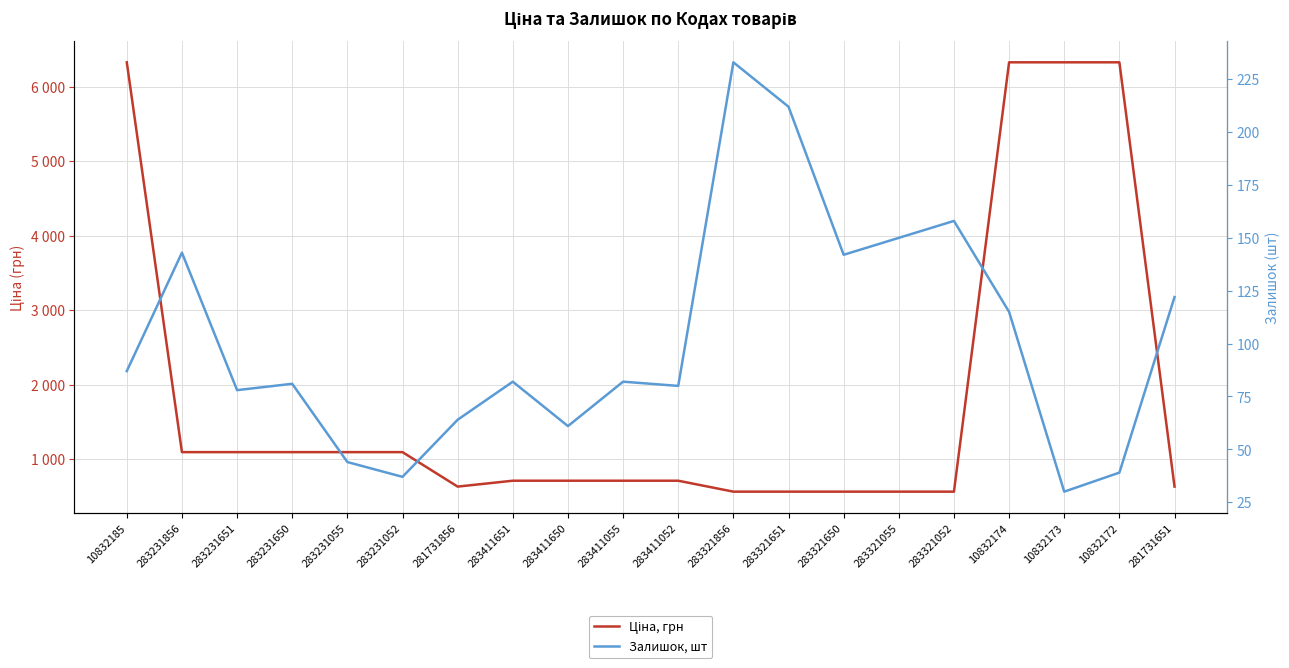

True or false: Залишок, шт and Ціна, грн intersect in this chart.

False